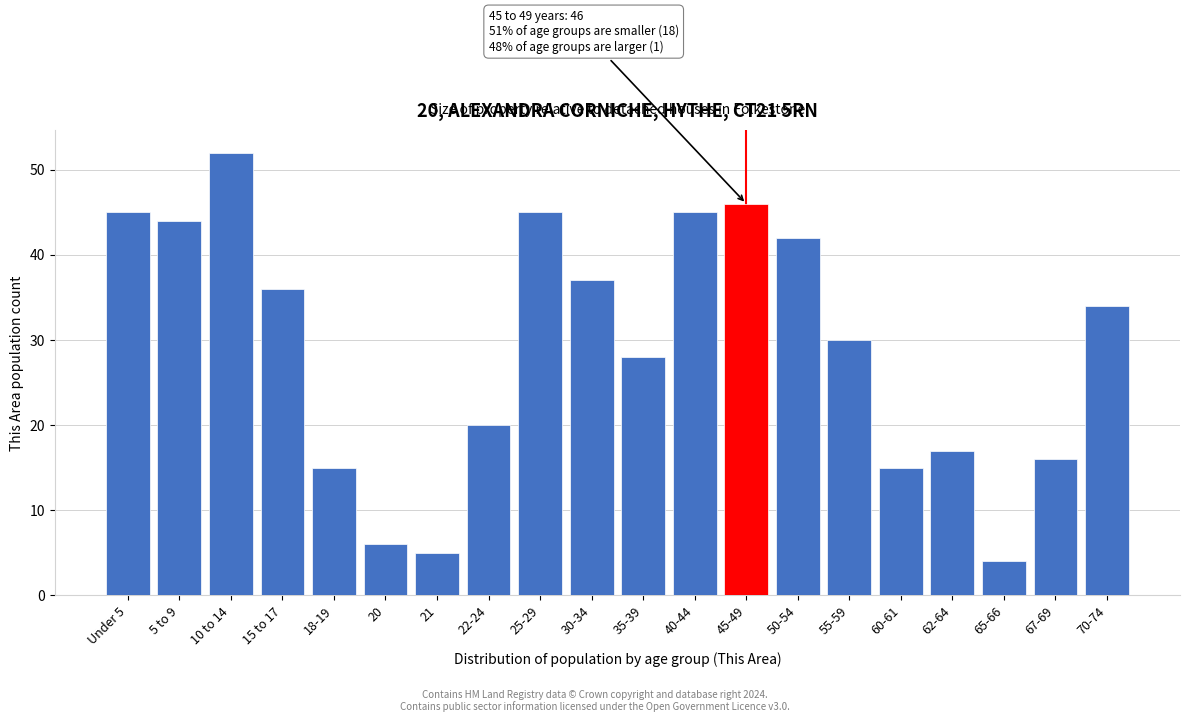

Reading left to right, extract all data points from this chart.

Under 5=45	5 to 9=44	10 to 14=52	15 to 17=36	18-19=15	20=6	21=5	22-24=20	25-29=45	30-34=37	35-39=28	40-44=45	45-49=46	50-54=42	55-59=30	60-61=15	62-64=17	65-66=4	67-69=16	70-74=34